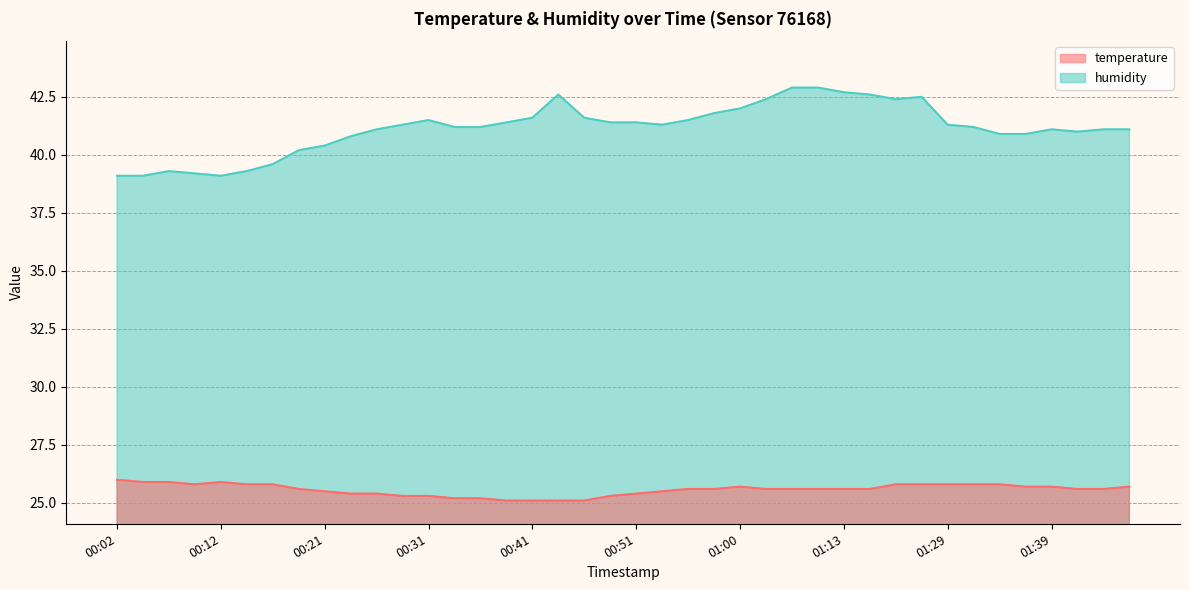

The value of humidity at 00:04 is 39.1. True or false?

True